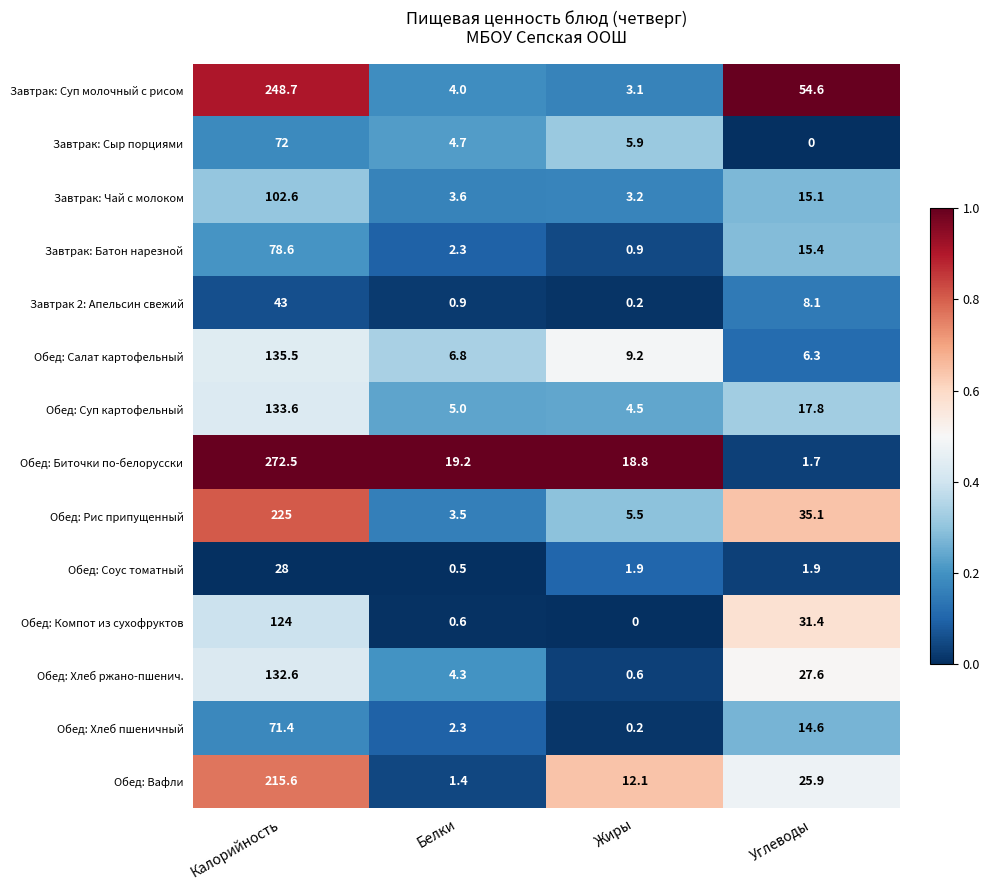

At which label is Обед: Компот из сухофруктов closest to 62?

Углеводы